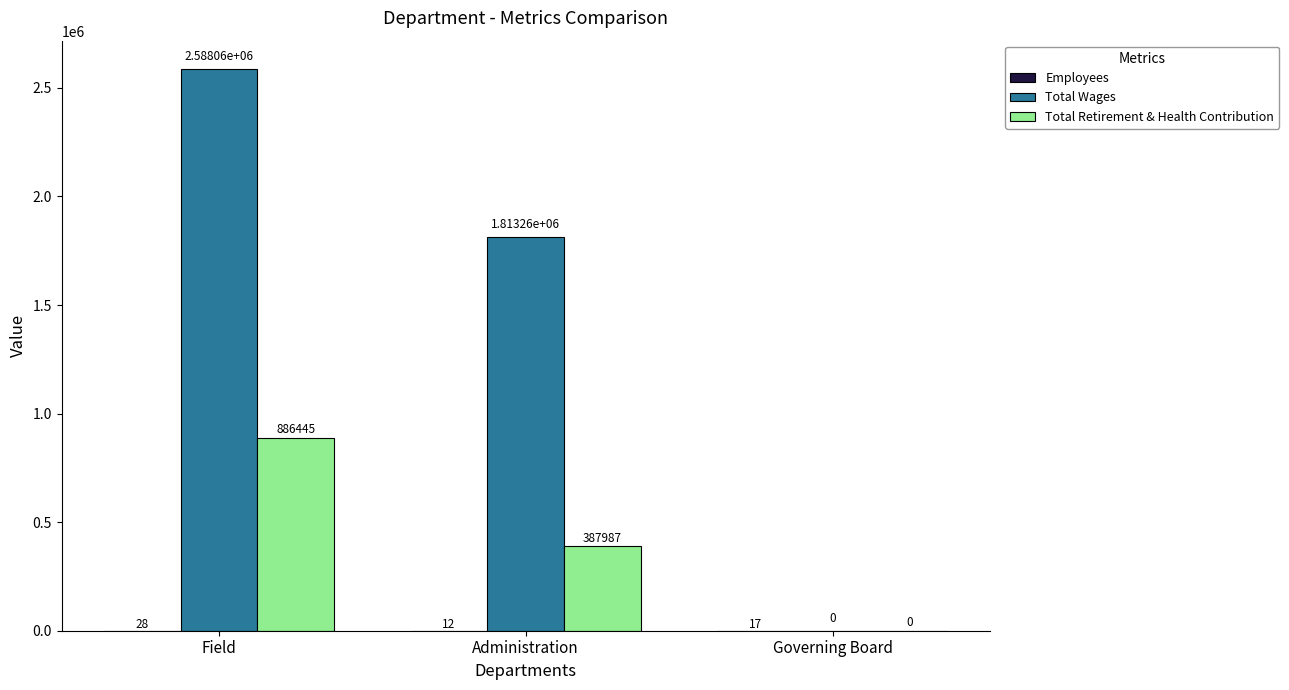

How many groups of bars are there?

3